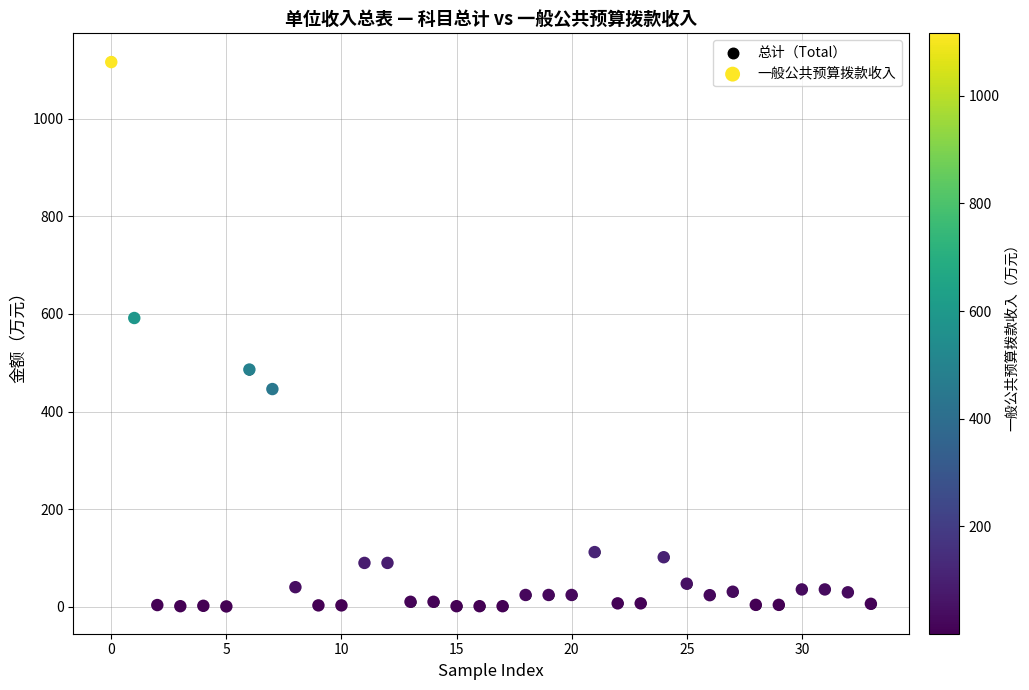

What are all the series names shown in the legend?

总计（Total）, 一般公共预算拨款收入